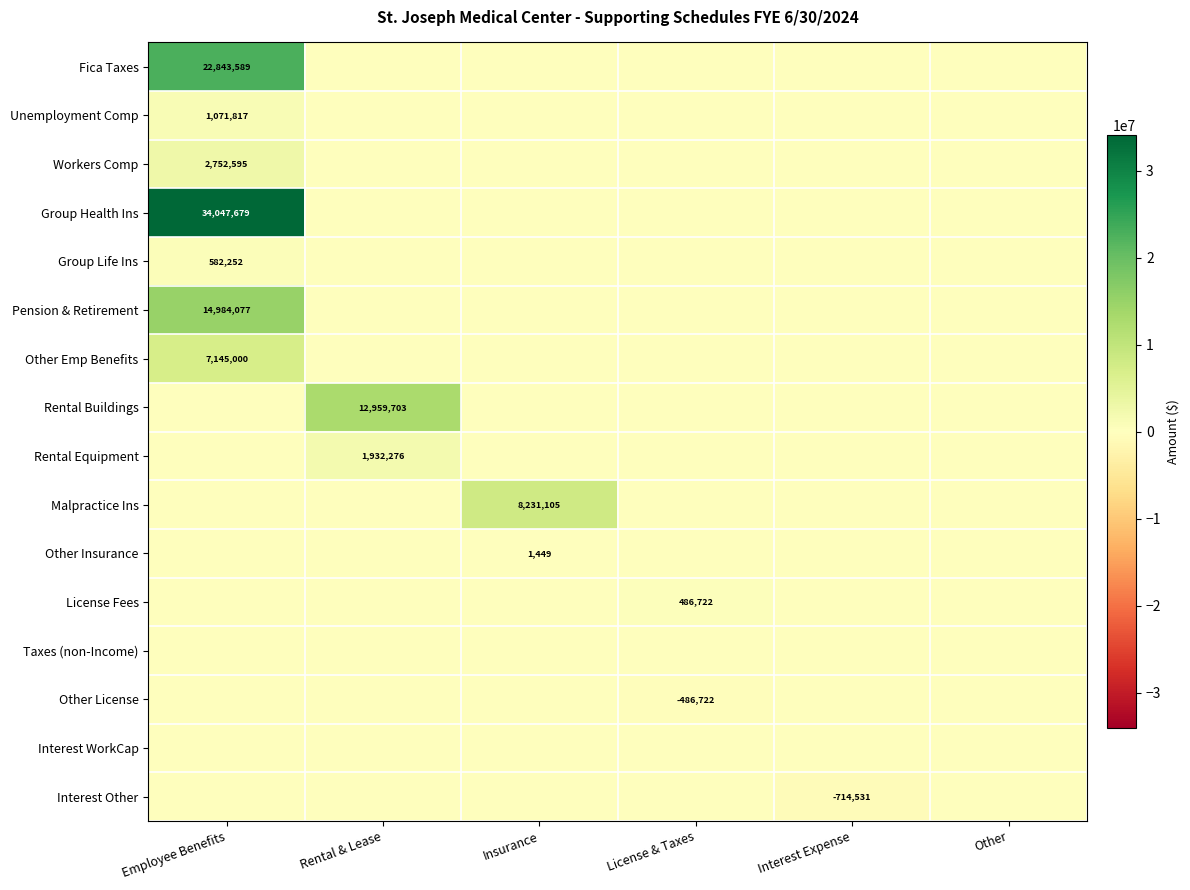

What is the maximum value shown in the chart?

34047678.9